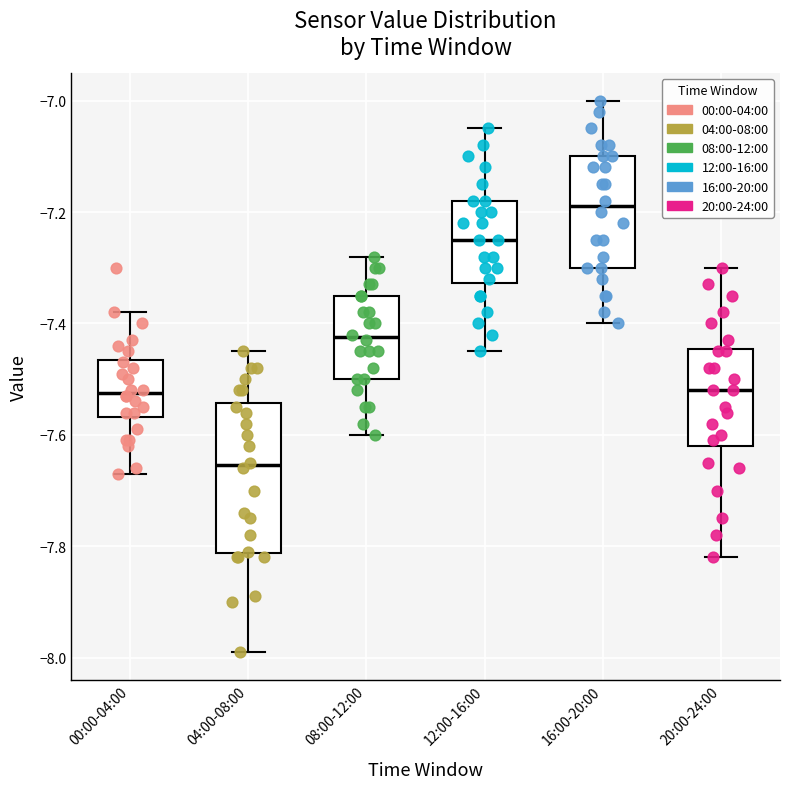

Which box's median line is the highest?

16:00-20:00